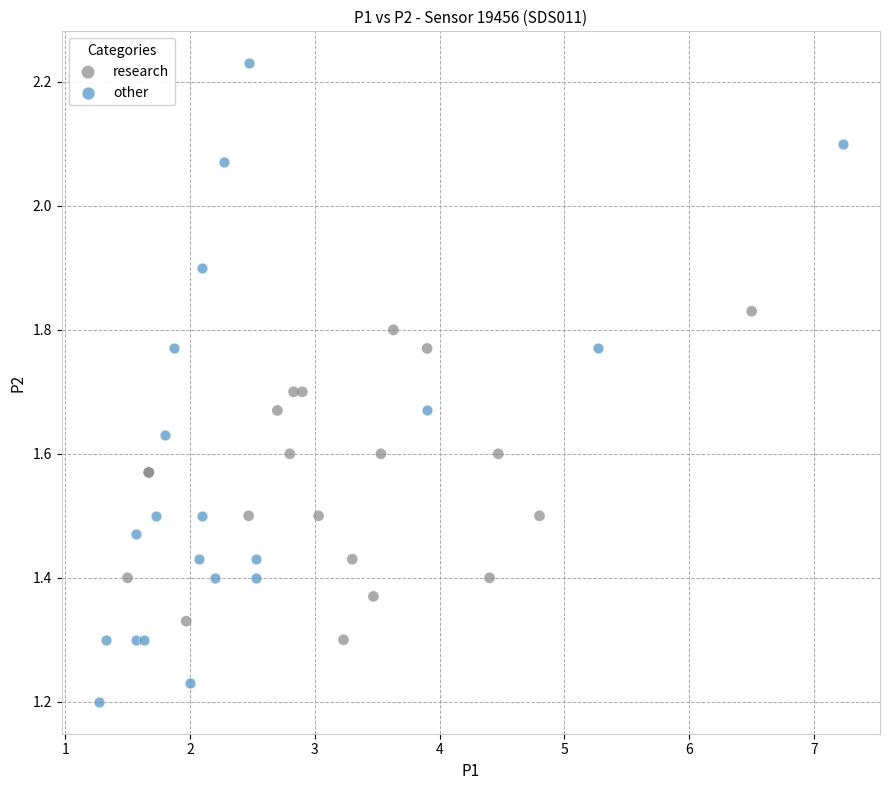

Which series has the largest Y range (max minus min)?

other